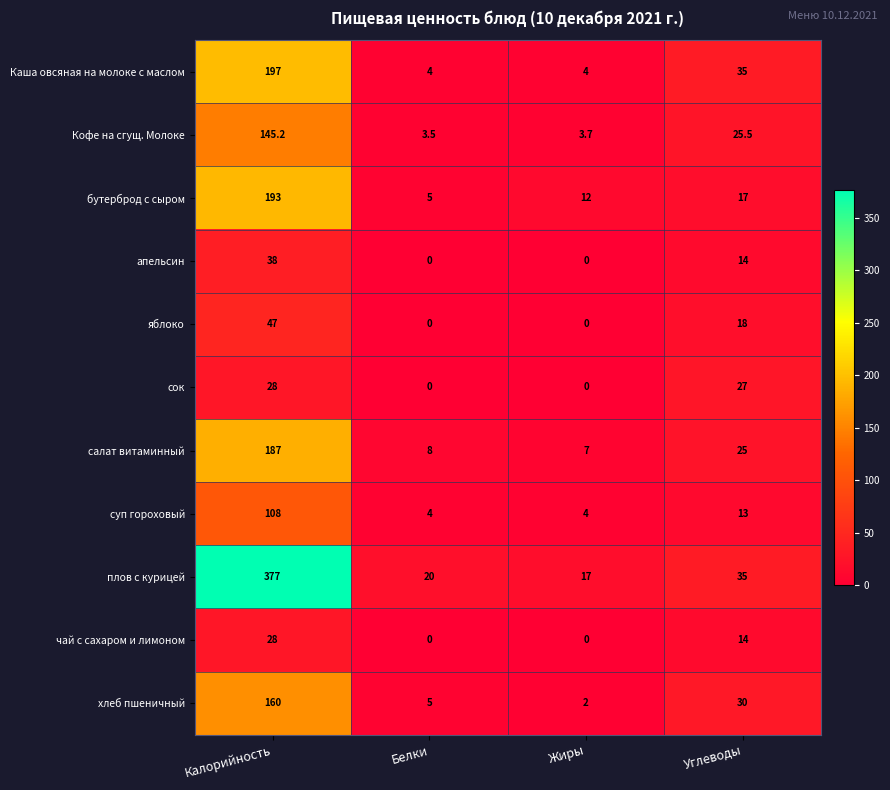

True or false: Каша овсяная на молоке с маслом has a value of 35.0 at Углеводы.

True